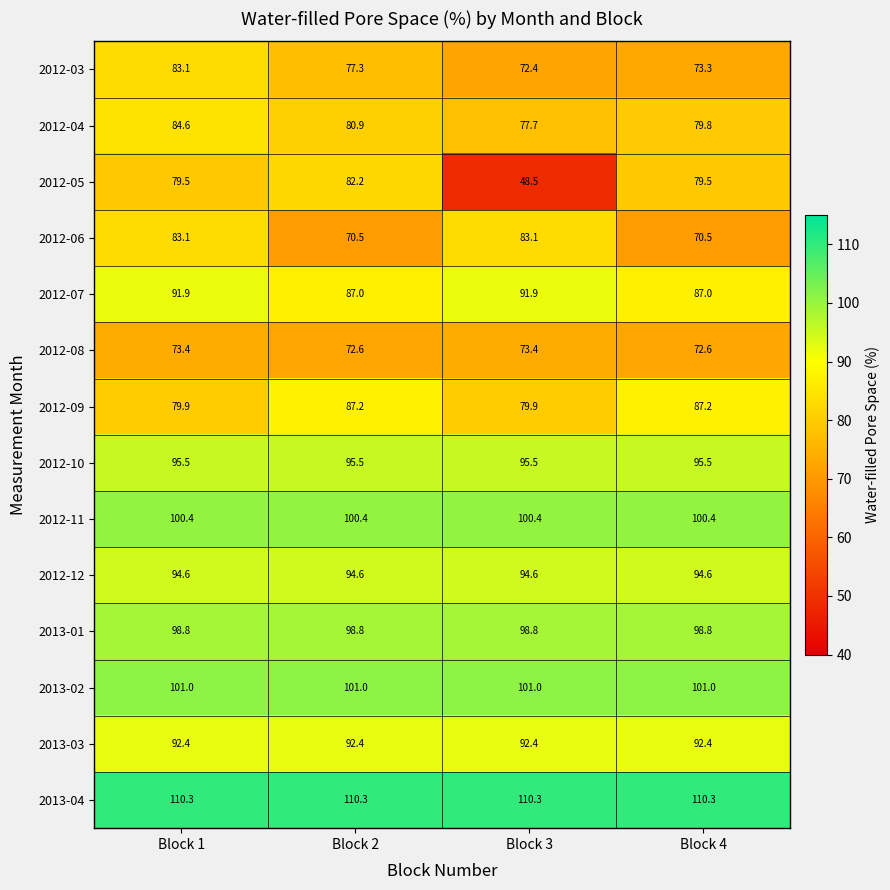

The 2013-01 series shows 98.8 at Block 2. True or false?

True